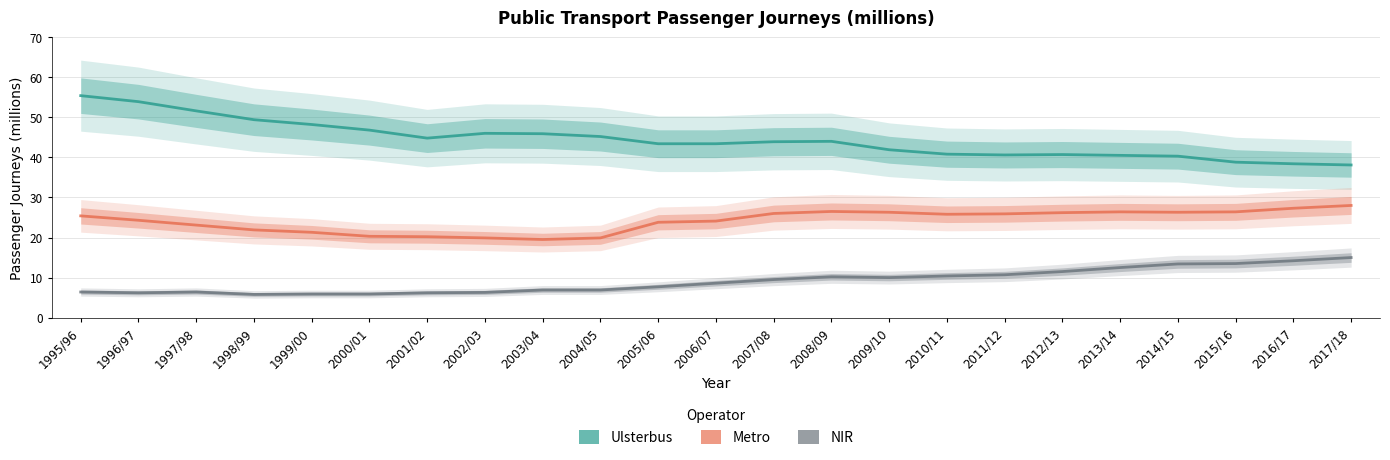

Reading left to right, extract all data points from this chart.

Ulsterbus: 55.4	53.9	51.6	49.4	48.2	46.8	44.8	46.0	45.9	45.2	43.4	43.4	43.9	44.0	41.9	40.8	40.6	40.7	40.5	40.3	38.8	38.4	38.1
Metro: 25.4	24.3	23.1	21.9	21.3	20.3	20.2	19.9	19.5	19.9	23.8	24.1	26.0	26.5	26.3	25.8	25.9	26.2	26.4	26.3	26.4	27.3	28.0
NIR: 6.4	6.2	6.4	5.8	5.9	5.9	6.2	6.3	6.9	6.9	7.7	8.6	9.5	10.2	10.0	10.4	10.7	11.5	12.5	13.4	13.5	14.2	15.0